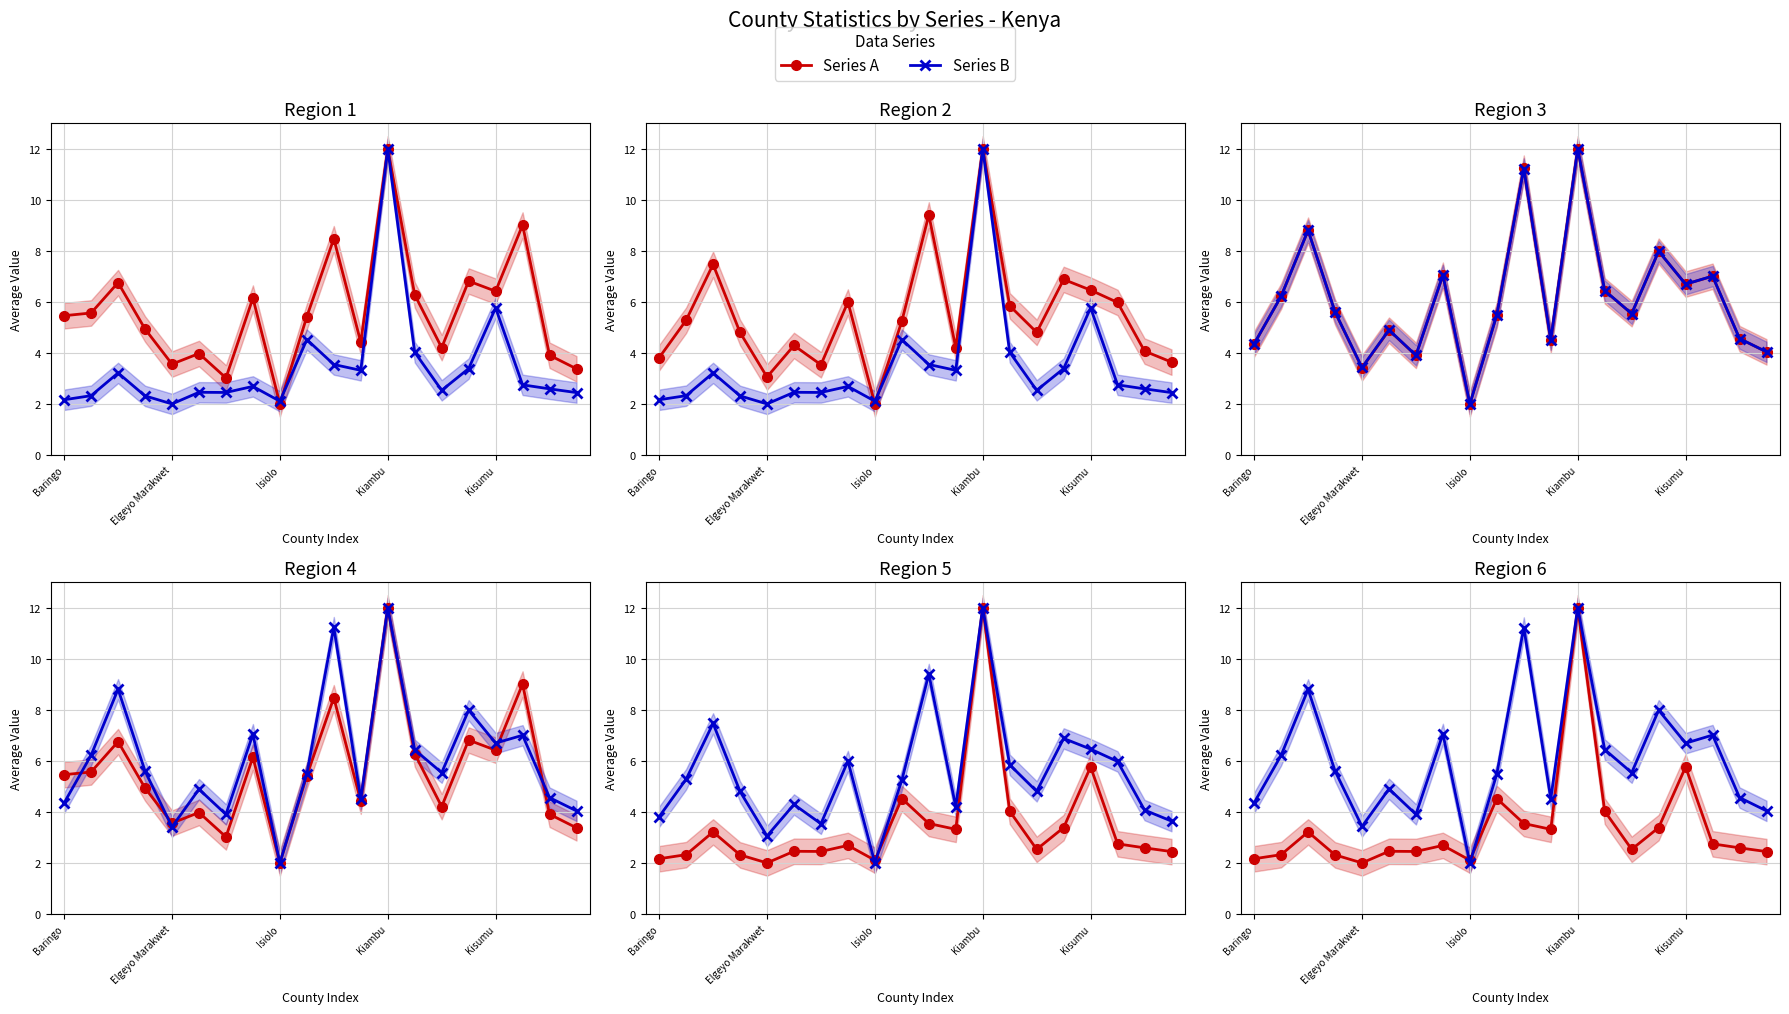

Which series has the widest spread of values?

Series A